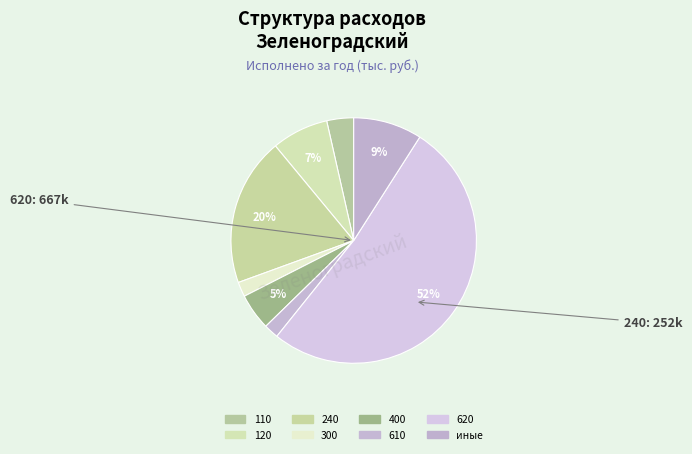

Combined, what portion of the pie is 610 and 620?

53.7%